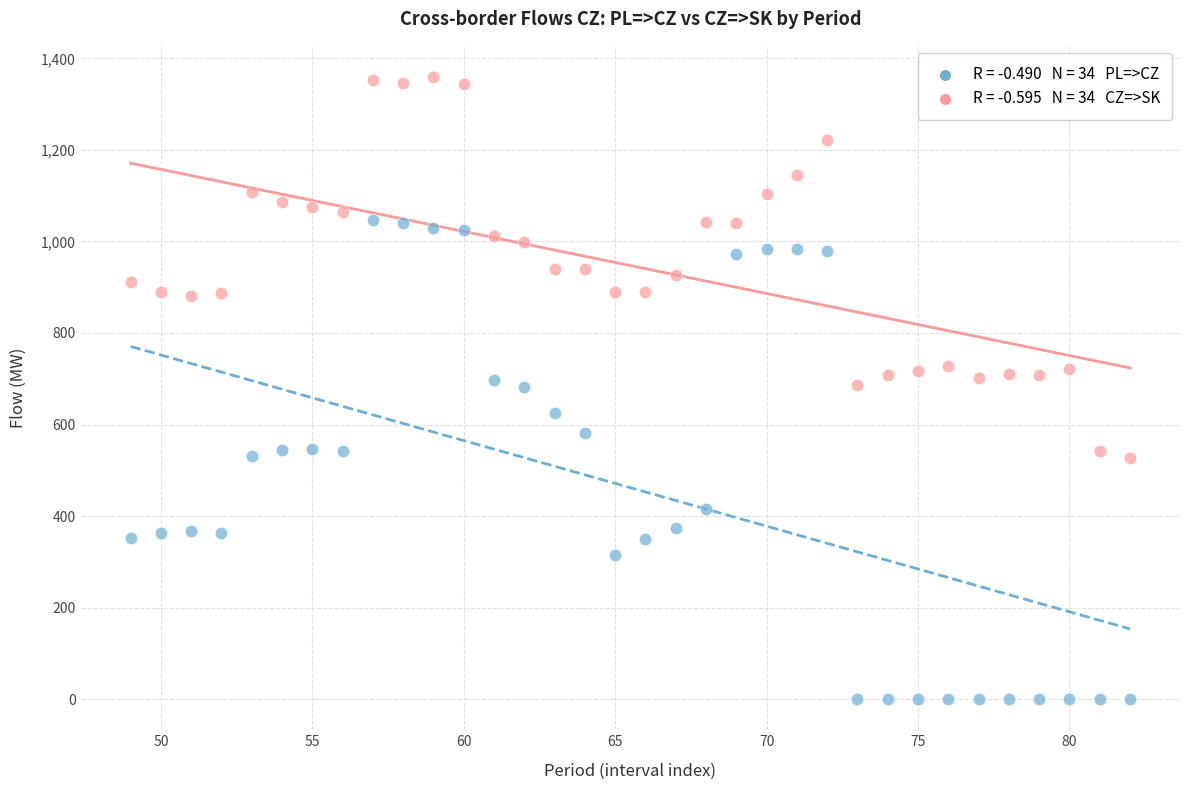

Across all data points, what is the range of Y values (max minus min)?

1359.3